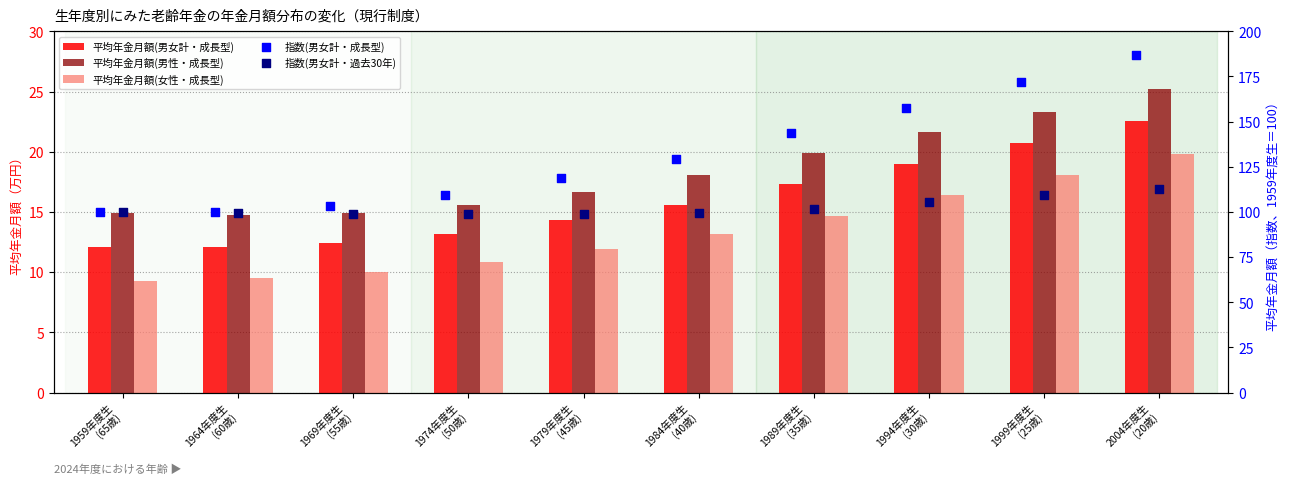

What is the total value across all series at 1964年度生
(60歳)?

236.1